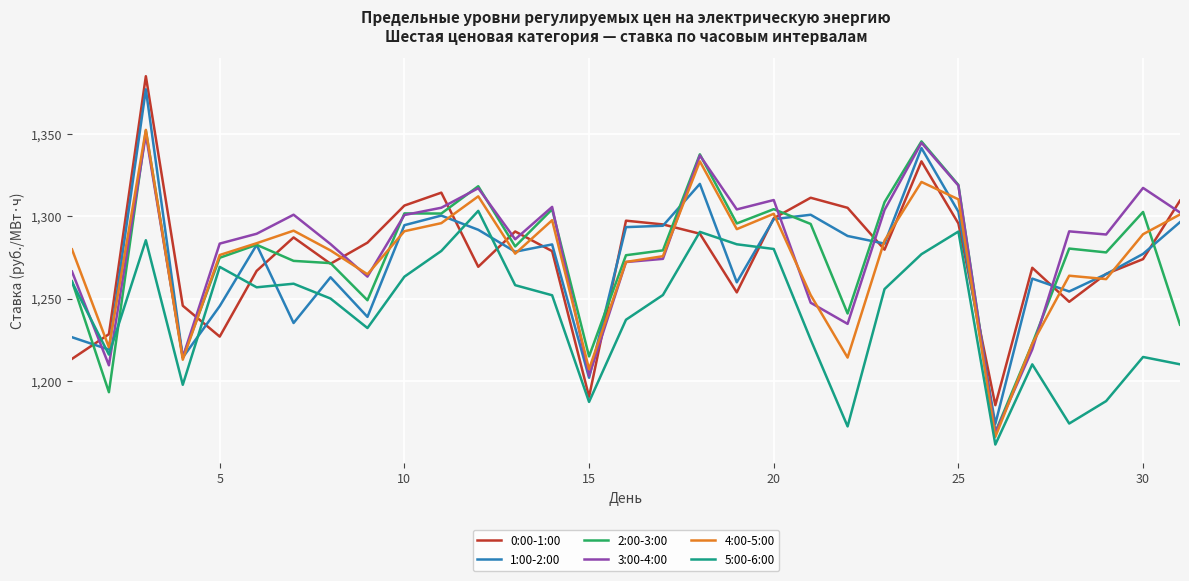

What is the greatest value displayed?

1385.0